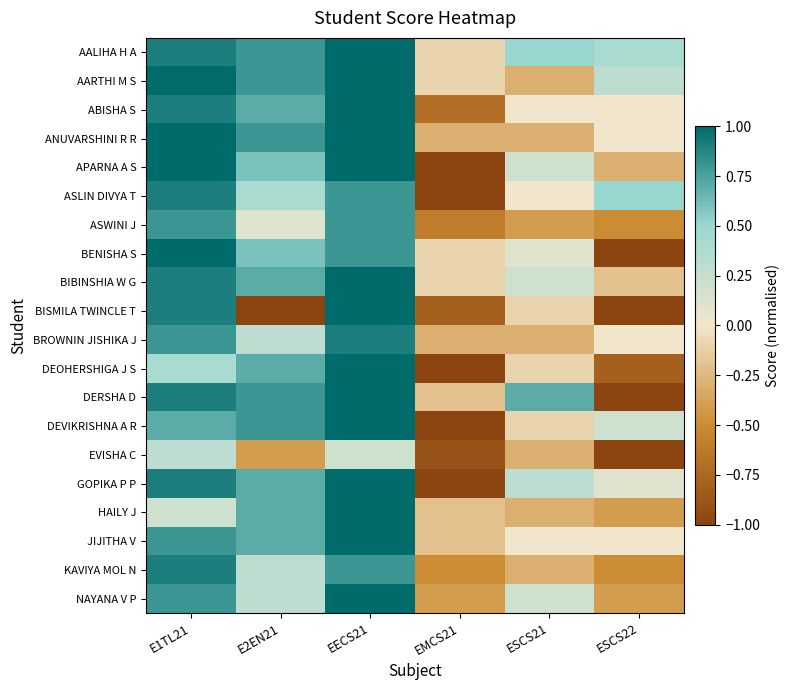

Reading right to left, extract all data points from this chart.

AALIHA H A: ESCS22=0.4	ESCS21=0.5	EMCS21=-0.1	EECS21=1.0	E2EN21=0.8	E1TL21=0.9
AARTHI M S: ESCS22=0.3	ESCS21=-0.3	EMCS21=-0.1	EECS21=1.0	E2EN21=0.8	E1TL21=1.0
ABISHA S: ESCS22=0.0	ESCS21=0.0	EMCS21=-0.7	EECS21=1.0	E2EN21=0.7	E1TL21=0.9
ANUVARSHINI R R: ESCS22=0.0	ESCS21=-0.3	EMCS21=-0.3	EECS21=1.0	E2EN21=0.8	E1TL21=1.0
APARNA A S: ESCS22=-0.3	ESCS21=0.2	EMCS21=-1.0	EECS21=1.0	E2EN21=0.6	E1TL21=1.0
ASLIN DIVYA T: ESCS22=0.5	ESCS21=0.0	EMCS21=-1.0	EECS21=0.8	E2EN21=0.4	E1TL21=0.9
ASWINI J: ESCS22=-0.5	ESCS21=-0.4	EMCS21=-0.6	EECS21=0.8	E2EN21=0.1	E1TL21=0.8
BENISHA S: ESCS22=-1.0	ESCS21=0.1	EMCS21=-0.1	EECS21=0.8	E2EN21=0.6	E1TL21=1.0
BIBINSHIA W G: ESCS22=-0.2	ESCS21=0.2	EMCS21=-0.1	EECS21=1.0	E2EN21=0.7	E1TL21=0.9
BISMILA TWINCLE T: ESCS22=-1.0	ESCS21=-0.1	EMCS21=-0.8	EECS21=1.0	E2EN21=-1.0	E1TL21=0.9
BROWNIN JISHIKA J: ESCS22=0.0	ESCS21=-0.3	EMCS21=-0.3	EECS21=0.9	E2EN21=0.3	E1TL21=0.8
DEOHERSHIGA J S: ESCS22=-0.8	ESCS21=-0.1	EMCS21=-1.0	EECS21=1.0	E2EN21=0.7	E1TL21=0.4
DERSHA D: ESCS22=-1.0	ESCS21=0.7	EMCS21=-0.2	EECS21=1.0	E2EN21=0.8	E1TL21=0.9
DEVIKRISHNA A R: ESCS22=0.2	ESCS21=-0.1	EMCS21=-1.0	EECS21=1.0	E2EN21=0.8	E1TL21=0.7
EVISHA C: ESCS22=-1.0	ESCS21=-0.3	EMCS21=-0.9	EECS21=0.2	E2EN21=-0.4	E1TL21=0.3
GOPIKA P P: ESCS22=0.1	ESCS21=0.3	EMCS21=-1.0	EECS21=1.0	E2EN21=0.7	E1TL21=0.9
HAILY J: ESCS22=-0.4	ESCS21=-0.3	EMCS21=-0.2	EECS21=1.0	E2EN21=0.7	E1TL21=0.2
JIJITHA V: ESCS22=0.0	ESCS21=0.0	EMCS21=-0.2	EECS21=1.0	E2EN21=0.7	E1TL21=0.8
KAVIYA MOL N: ESCS22=-0.5	ESCS21=-0.3	EMCS21=-0.5	EECS21=0.8	E2EN21=0.3	E1TL21=0.9
NAYANA V P: ESCS22=-0.4	ESCS21=0.2	EMCS21=-0.4	EECS21=1.0	E2EN21=0.3	E1TL21=0.8